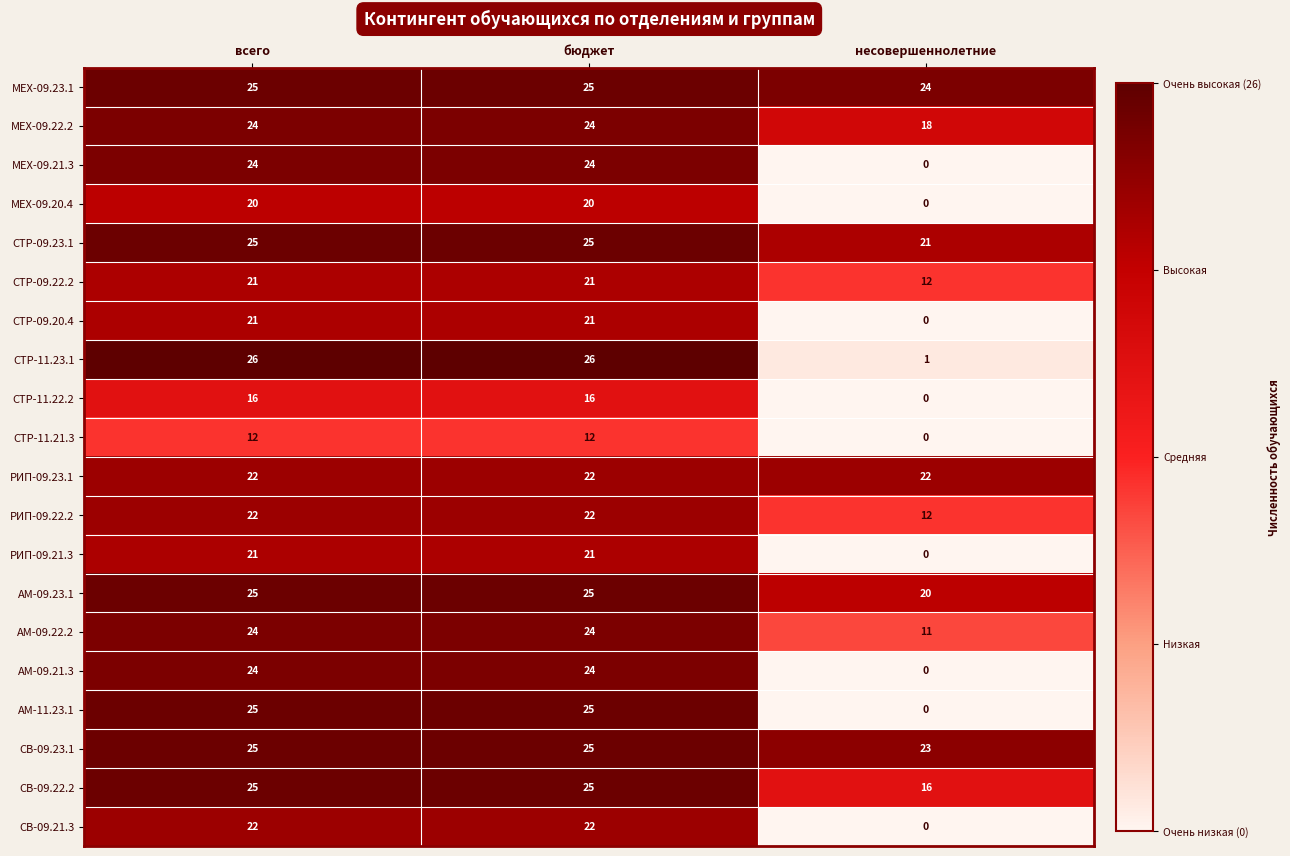

What is the sum of the МЕХ-09.22.2 values at несовершеннолетние and всего?

42